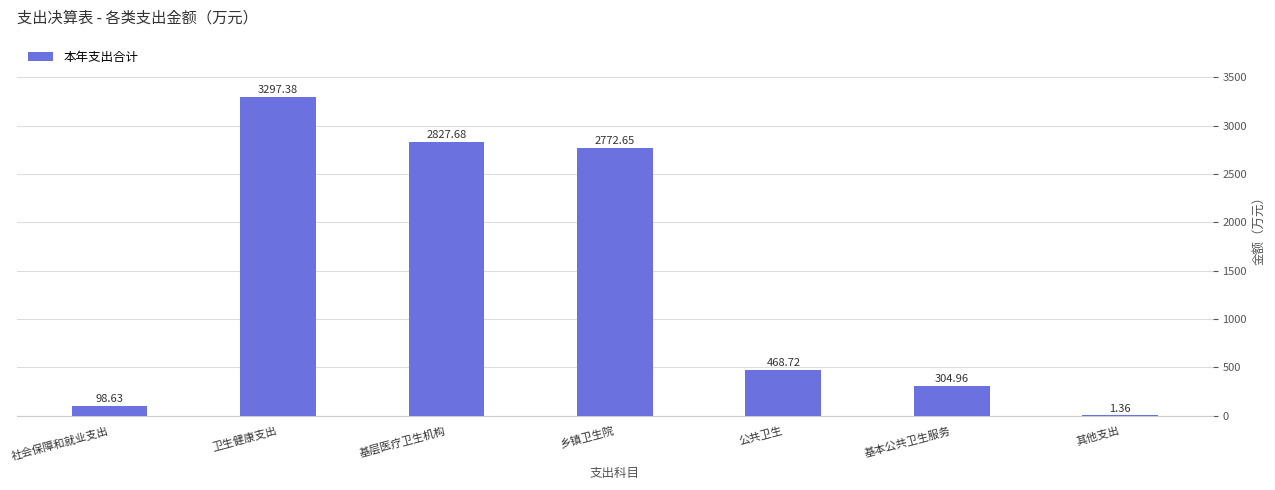

What is the approximate value at 基本公共卫生服务?

305.0